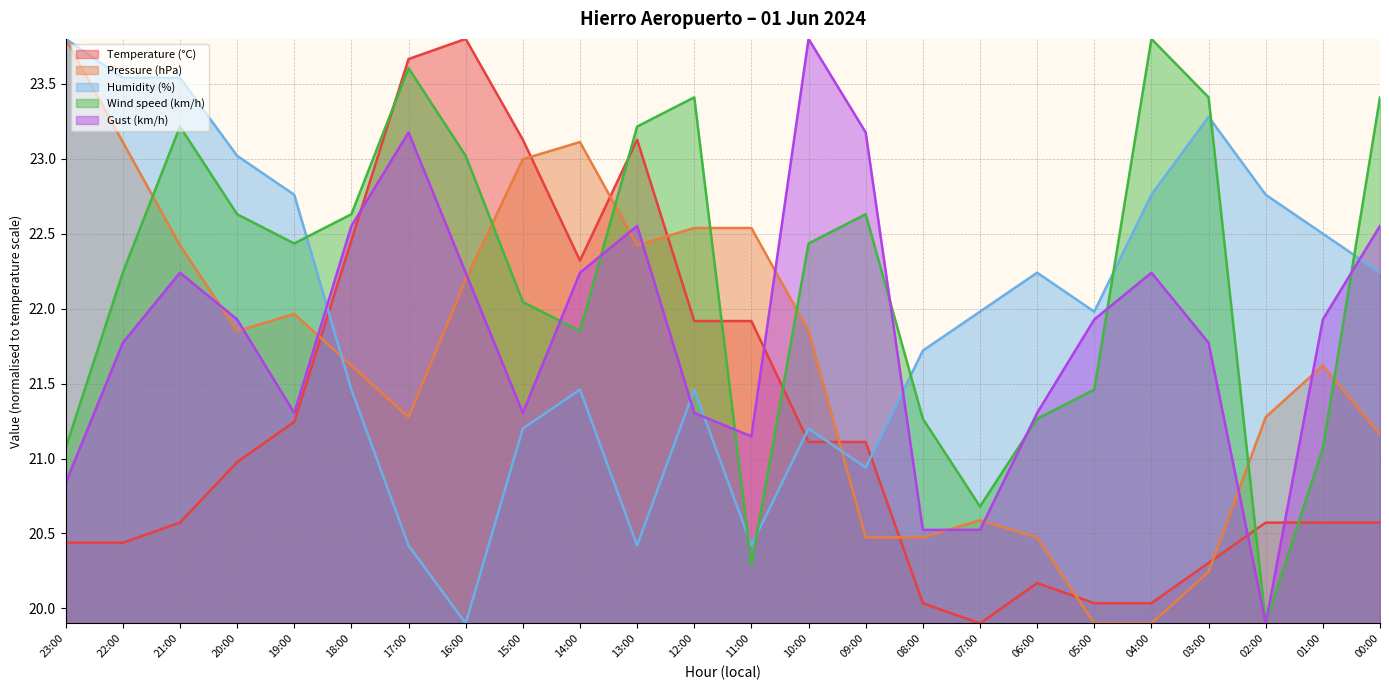

Reading left to right, transcribe all the data shown in this chart.

Temperature (°C): 20.4	20.4	20.6	21.0	21.2	22.5	23.7	23.8	23.1	22.3	23.1	21.9	21.9	21.1	21.1	20.0	19.9	20.2	20.0	20.0	20.3	20.6	20.6	20.6
Pressure (hPa): 23.8	23.1	22.4	21.9	22.0	21.6	21.3	22.2	23.0	23.1	22.4	22.5	22.5	21.9	20.5	20.5	20.6	20.5	19.9	19.9	20.2	21.3	21.6	21.2
Humidity (%): 23.8	23.5	23.5	23.0	22.8	21.5	20.4	19.9	21.2	21.5	20.4	21.5	20.4	21.2	20.9	21.7	22.0	22.2	22.0	22.8	23.3	22.8	22.5	22.2
Wind speed (km/h): 21.1	22.2	23.2	22.6	22.4	22.6	23.6	23.0	22.0	21.9	23.2	23.4	20.3	22.4	22.6	21.3	20.7	21.3	21.5	23.8	23.4	19.9	21.1	23.4
Gust (km/h): 20.8	21.8	22.2	21.9	21.3	22.6	23.2	22.2	21.3	22.2	22.6	21.3	21.1	23.8	23.2	20.5	20.5	21.3	21.9	22.2	21.8	19.9	21.9	22.6